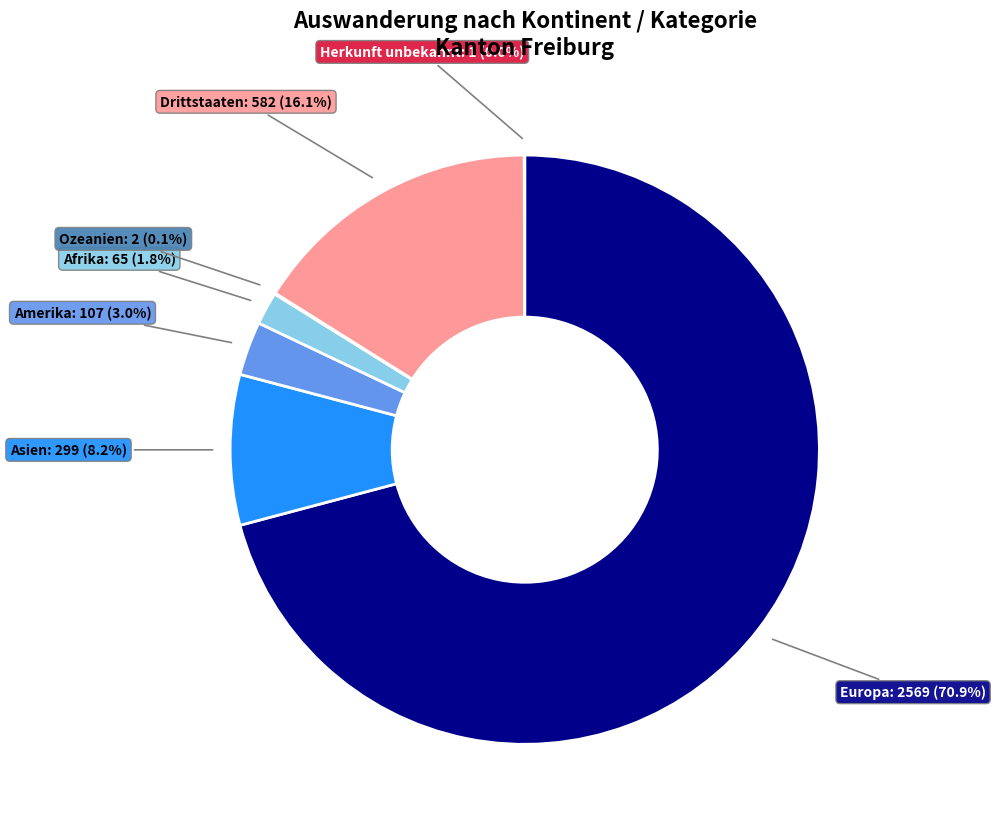

Is there any slice that represents more than half of the pie?

Yes